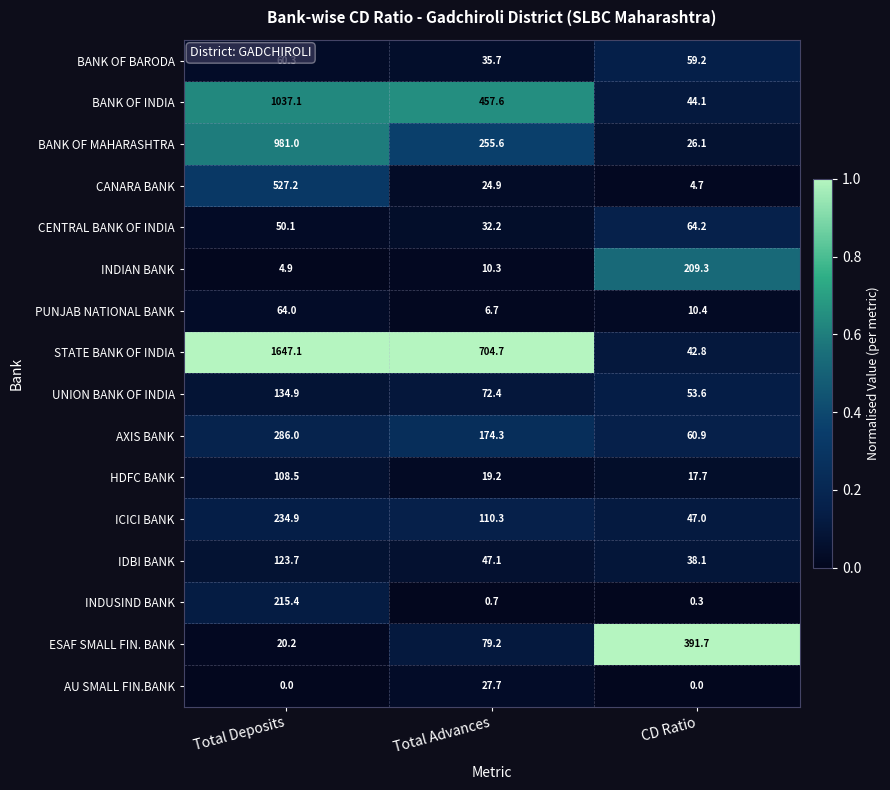

At which category is the sum across all series the highest?

Total Deposits